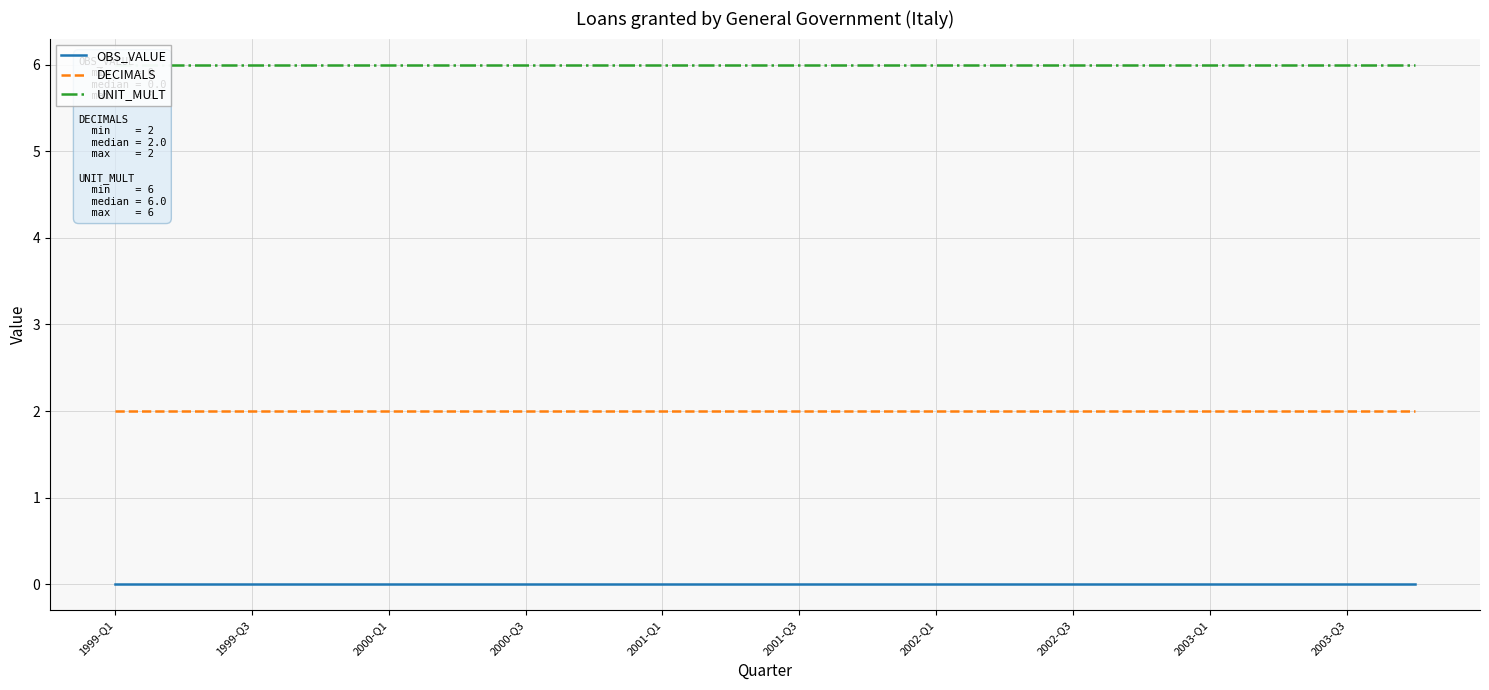

True or false: OBS_VALUE and DECIMALS cross at least once.

False